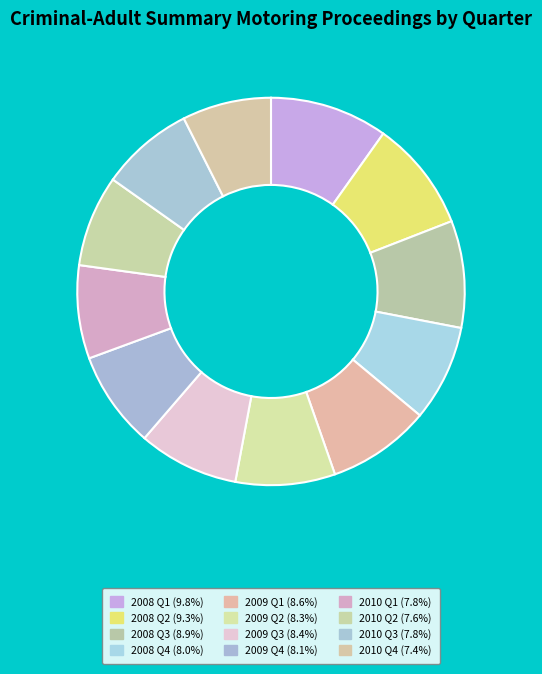

Is 2008 Q3 the majority of the pie?

No